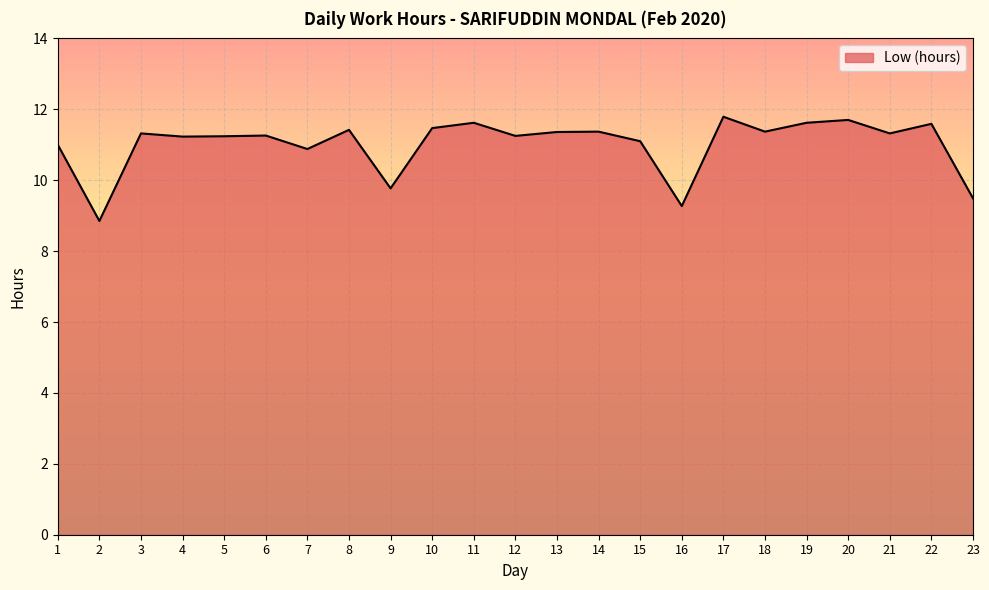

What is the difference between the values at 16 and 10?

2.2